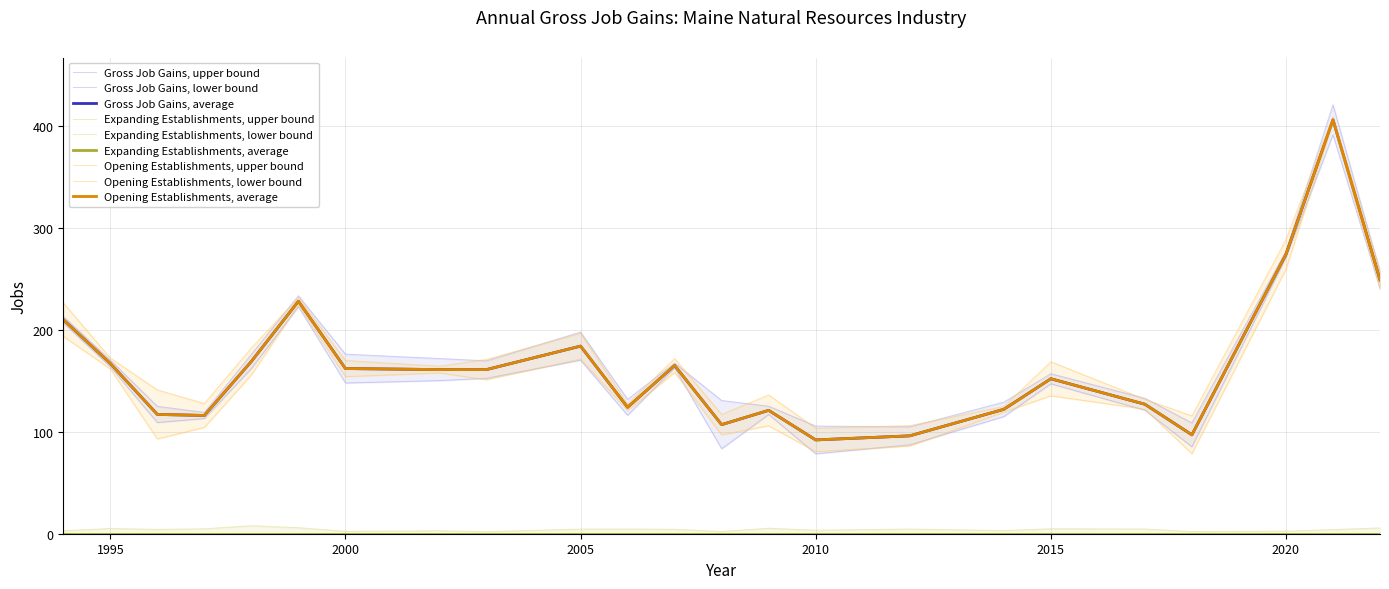

At how many categories does at least one series exceed 344?

1